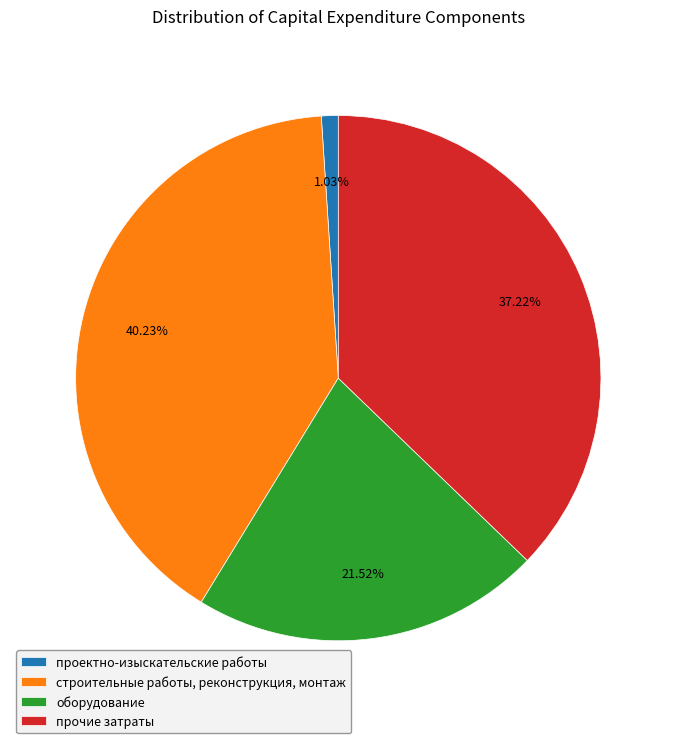

To the nearest percent, what is the average slice percentage?

25%